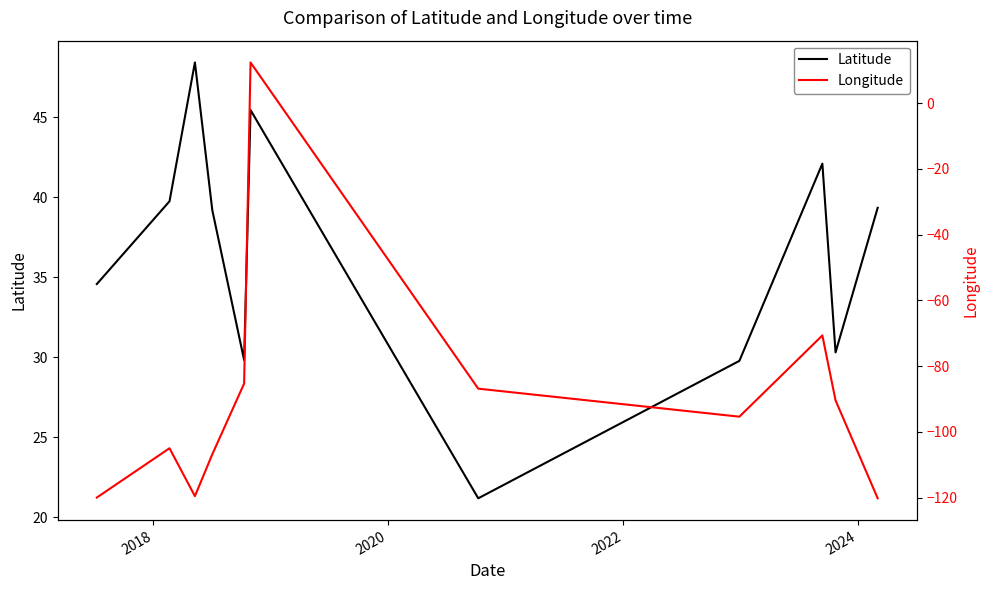

What is the minimum value for Latitude?

21.2